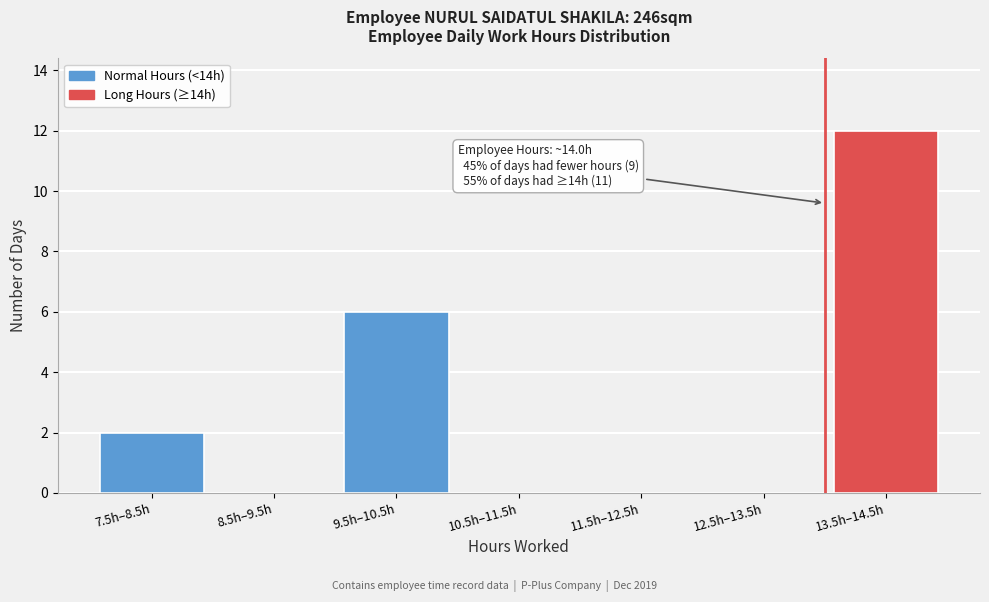

Reading left to right, list all the values displayed in this chart.

7.5h–8.5h=2	8.5h–9.5h=0	9.5h–10.5h=6	10.5h–11.5h=0	11.5h–12.5h=0	12.5h–13.5h=0	13.5h–14.5h=12